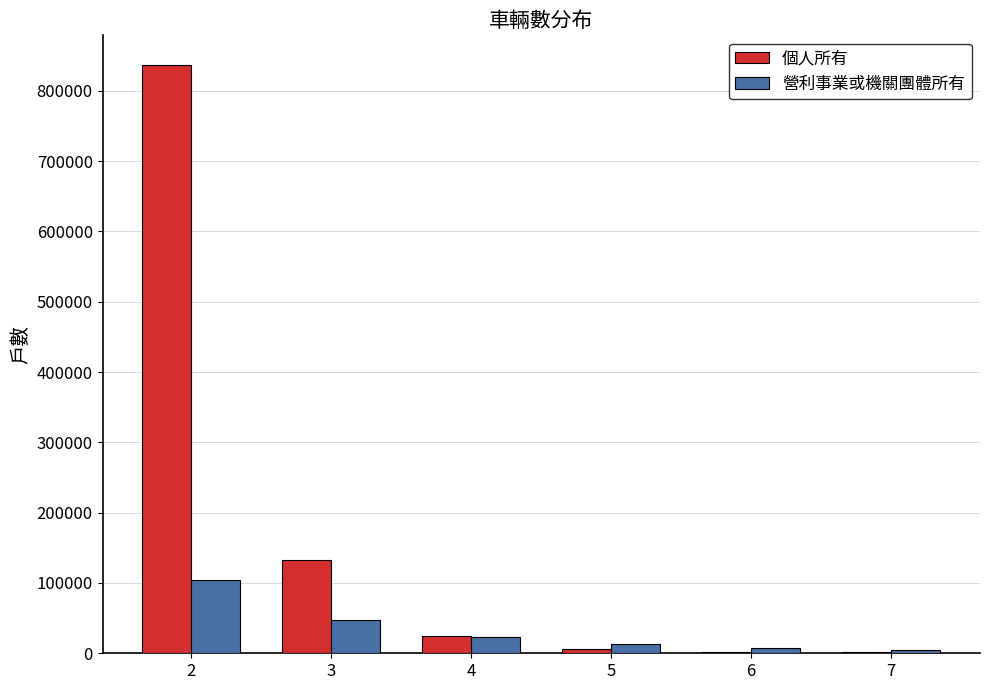

What are all the series names shown in the legend?

個人所有, 營利事業或機關團體所有